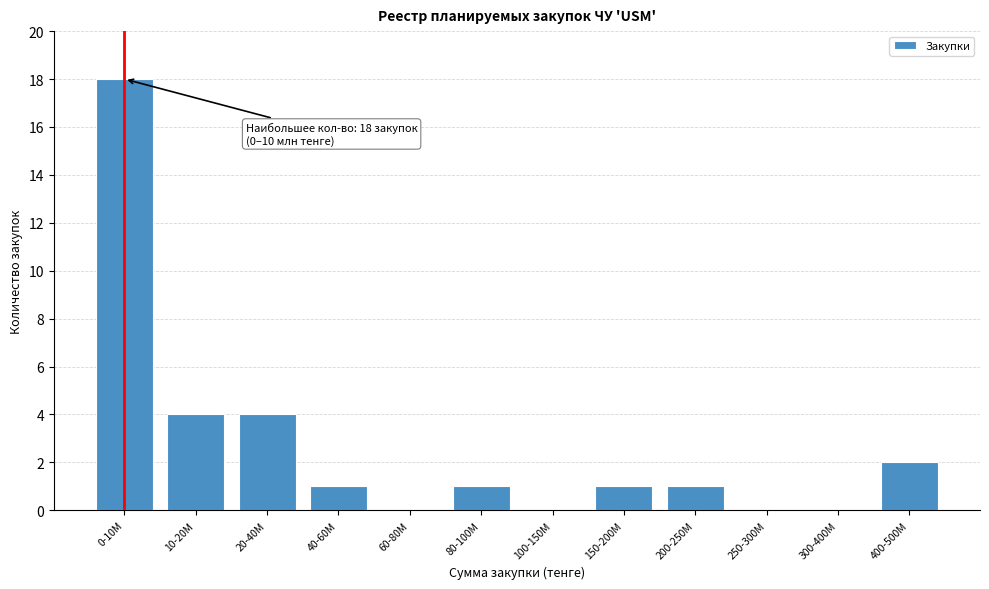

Reading left to right, what are all the values shown in this chart?

0-10M=18	10-20M=4	20-40M=4	40-60M=1	60-80M=0	80-100M=1	100-150M=0	150-200M=1	200-250M=1	250-300M=0	300-400M=0	400-500M=2